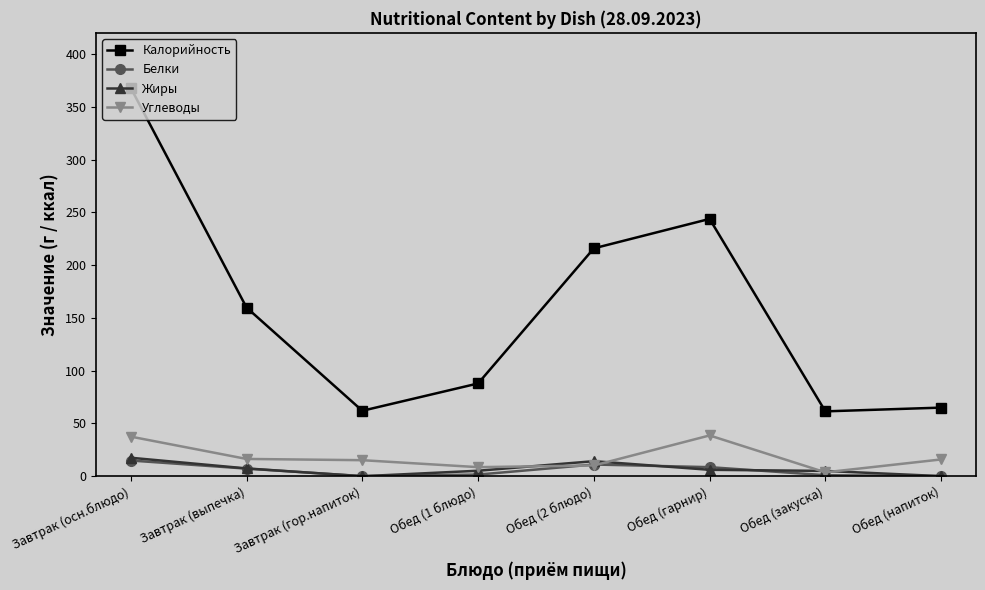

How many data points in Калорийность are less than 159?

4